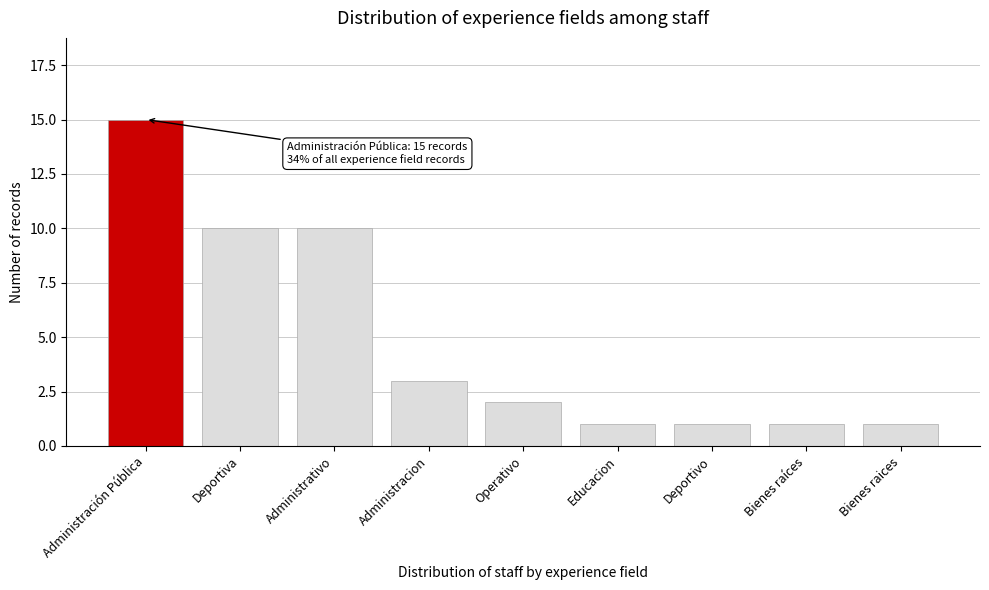

Reading left to right, list all the values displayed in this chart.

15	10	10	3	2	1	1	1	1